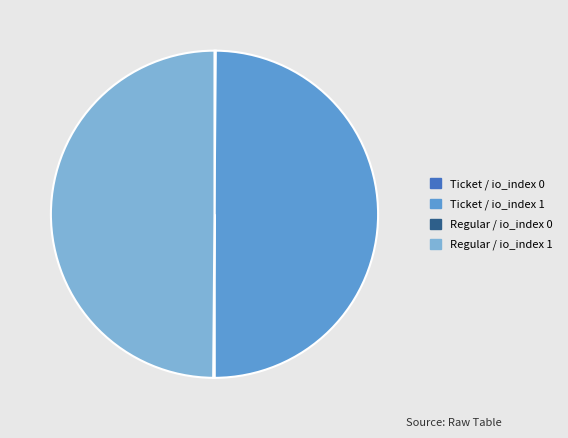

Is it true that Regular / io_index 1 is 50% of the pie?

True